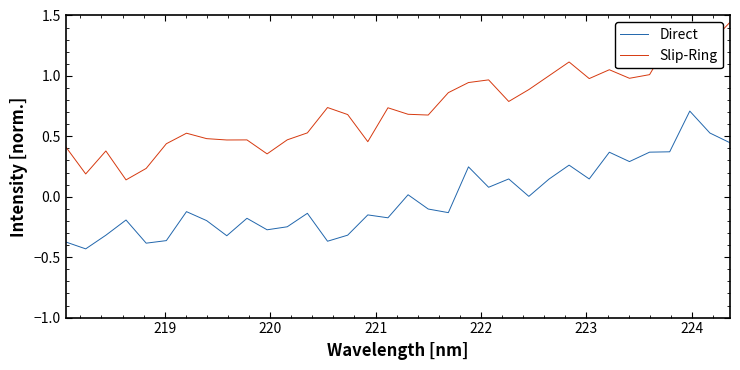

Rank the series by their average value, from highest to lowest.

Slip-Ring, Direct